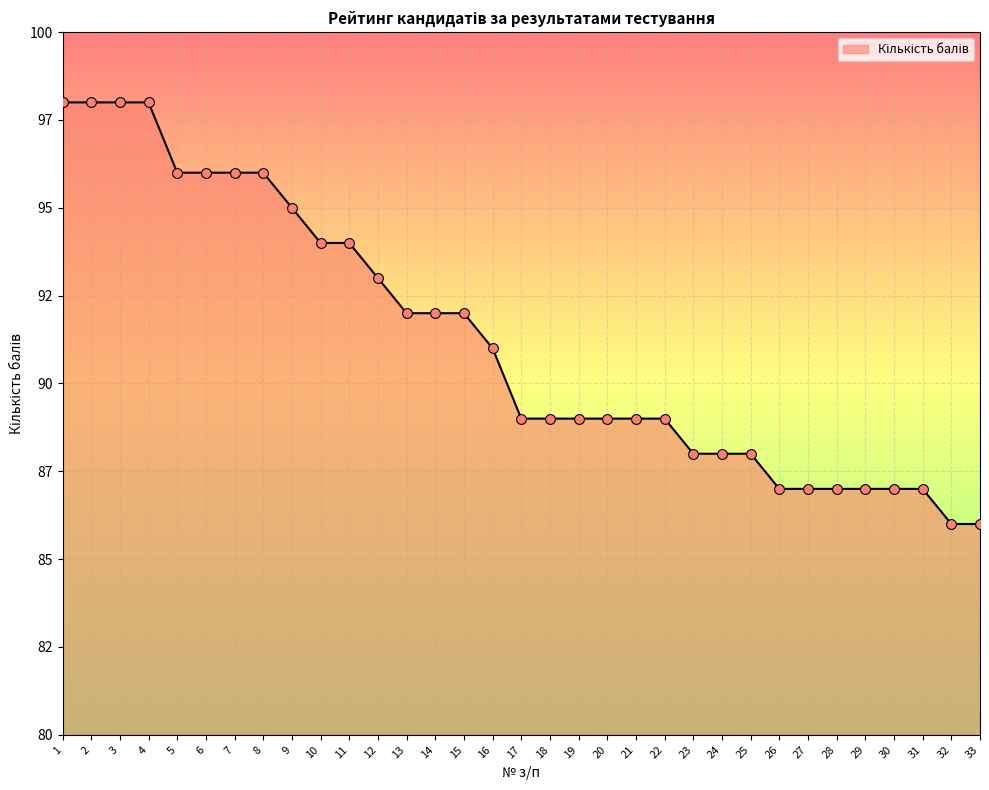

What is the ratio of the value at 9 to the value at 2?

1.0